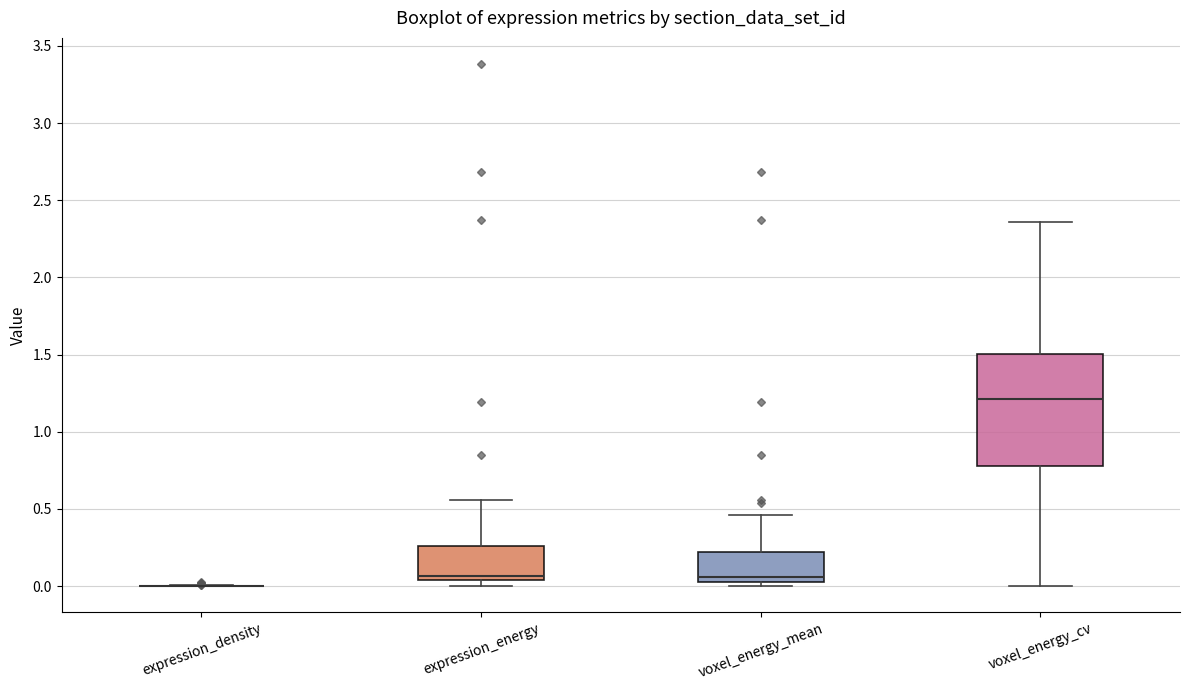

Which box is the tallest, from its lower edge to its upper edge?

voxel_energy_cv